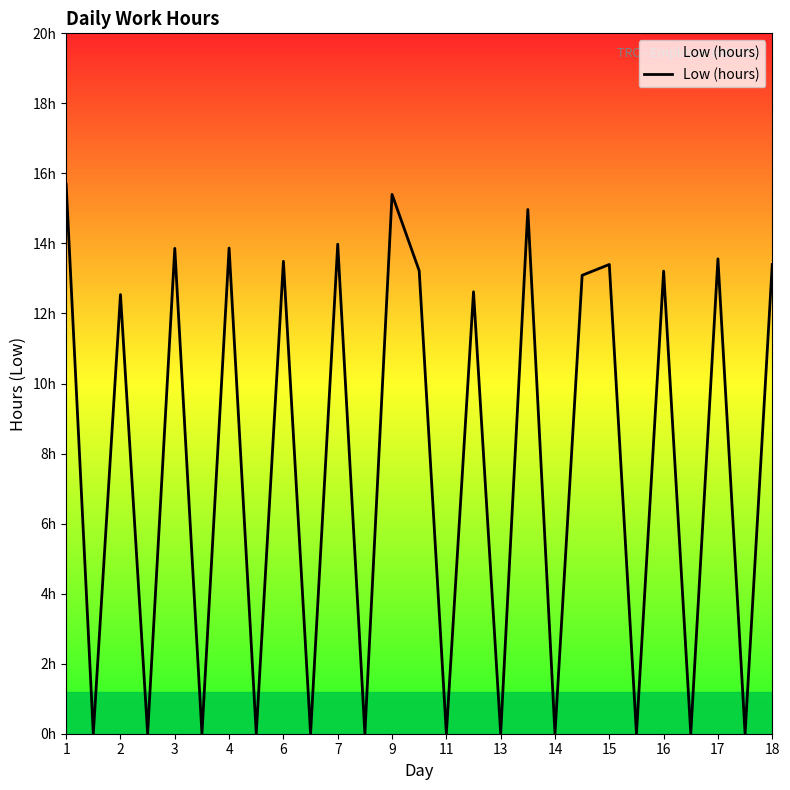

Does the chart display data point markers on the line(s)?

No